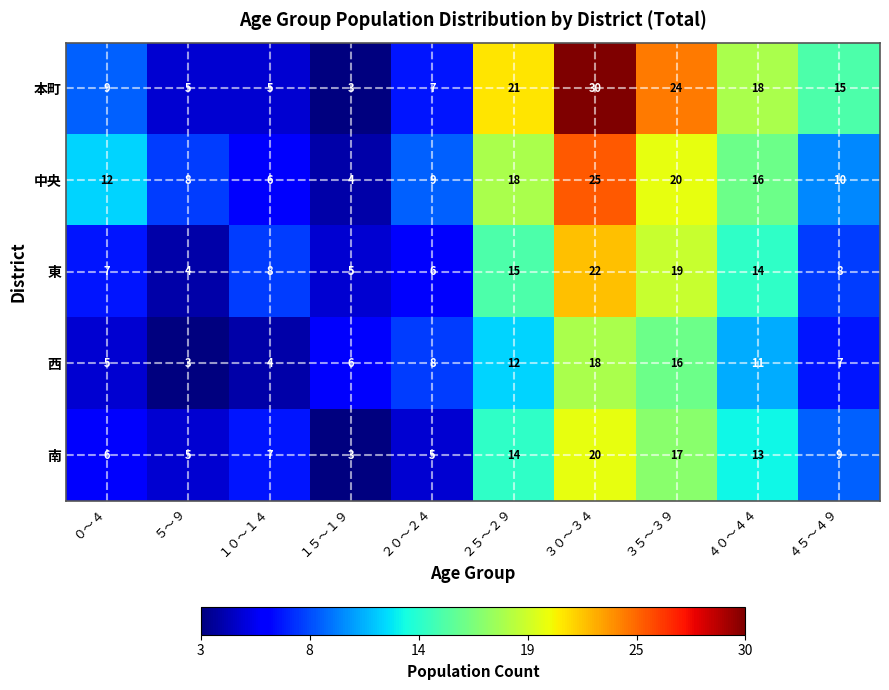

At １０～１４, list the series in order from largest to smallest.

東, 南, 中央, 本町, 西